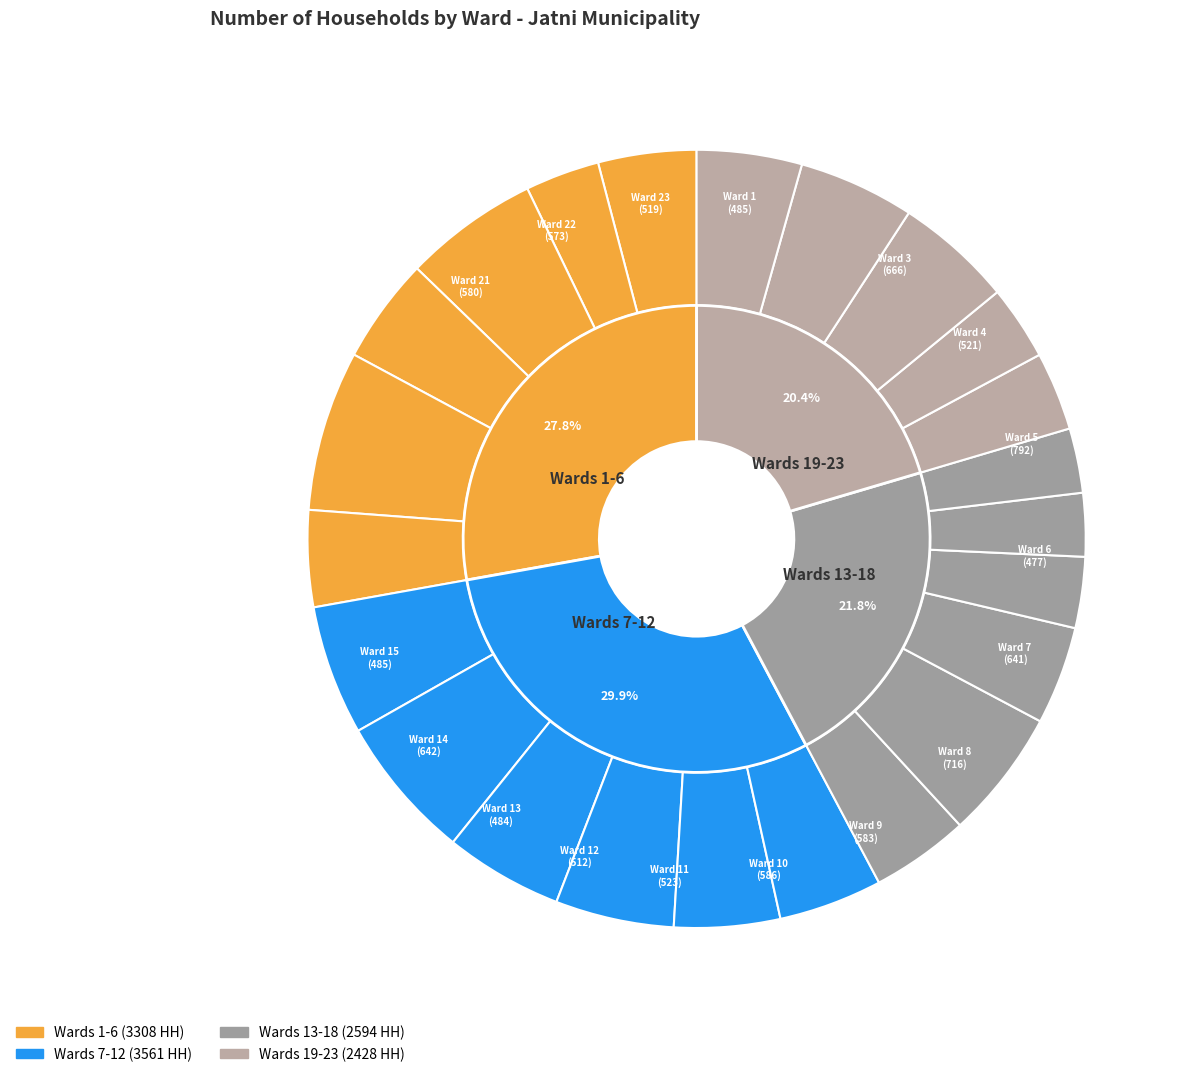

True or false: Ward 21 accounts for 1% of the total.

False